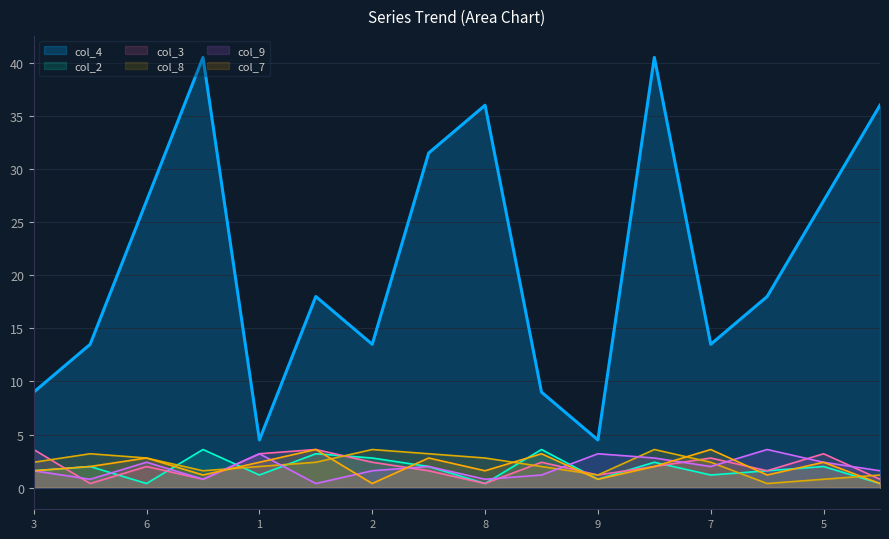

Is it true that col_8 equals 4.1 at 6?

False